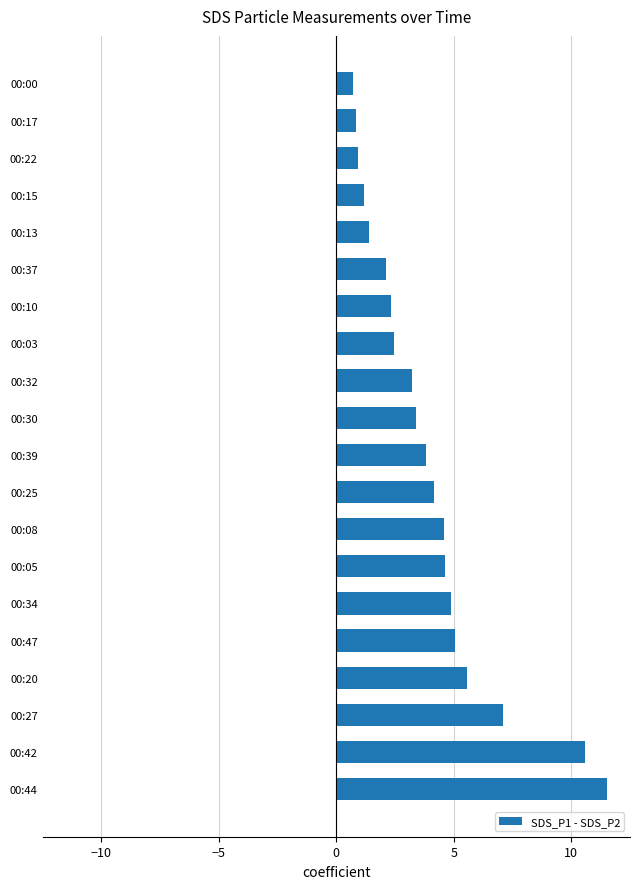

Which category has the highest value across all series?

00:44